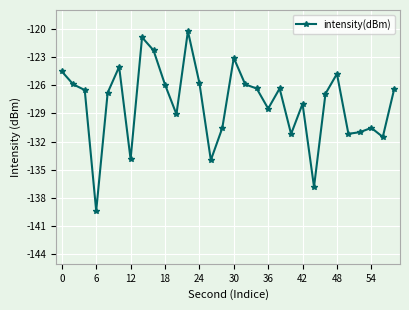

True or false: there are more than 1 points higher than both neighbors.

True